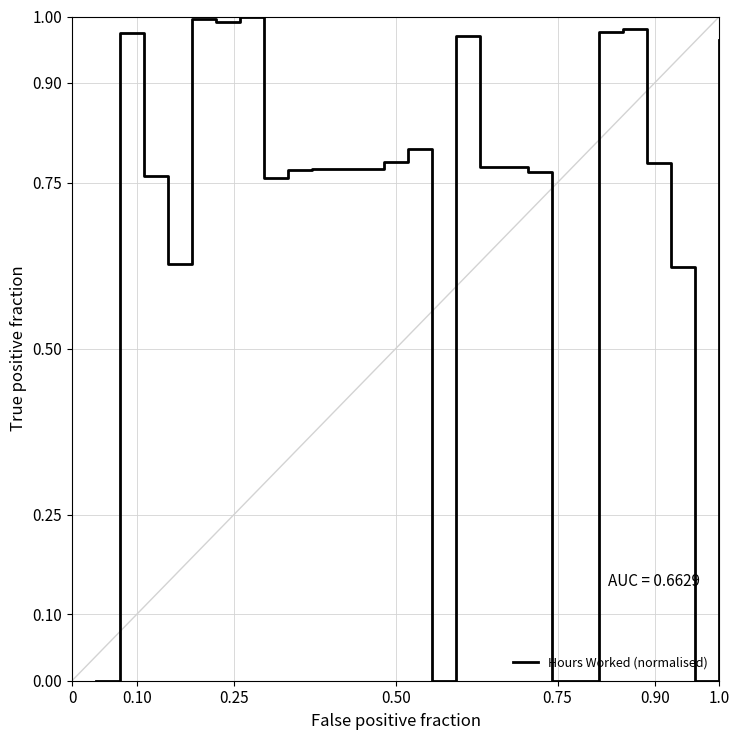

How many lines are shown in the chart?

1